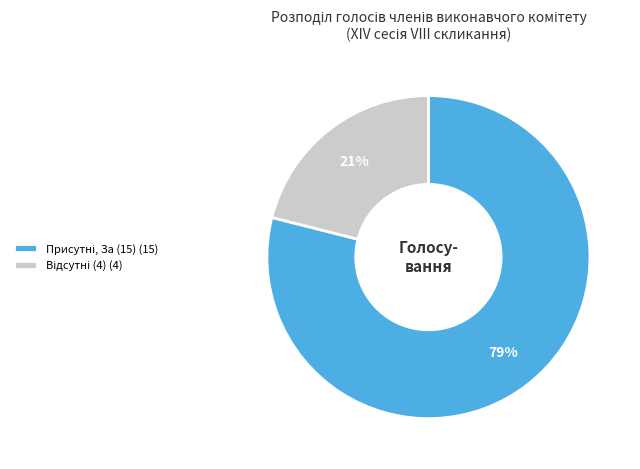

To the nearest percent, what is the difference between the largest and smallest slice percentages?

58%